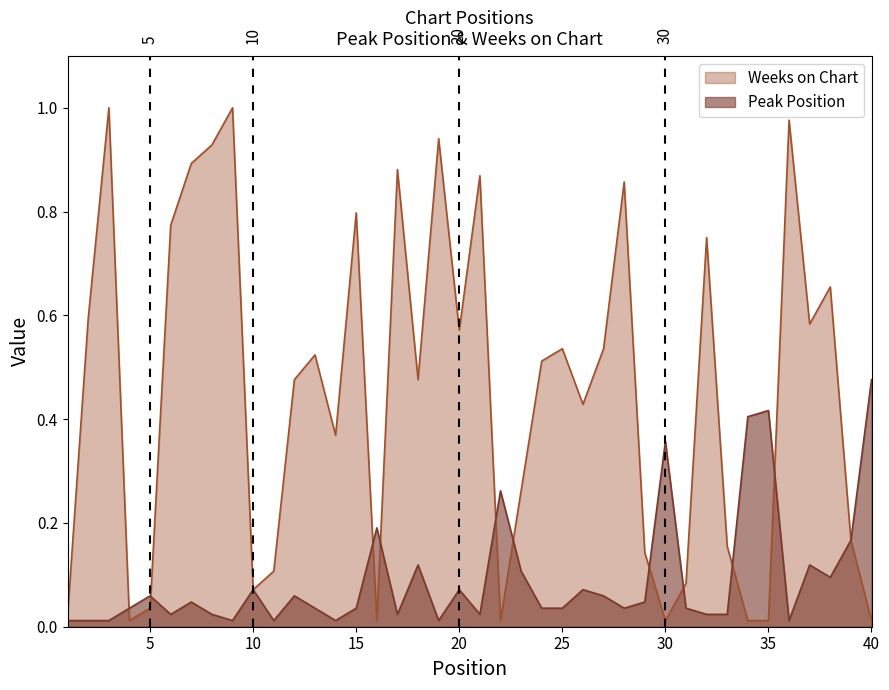

In Peak Position, how many points are lower than both neighbors (excluding endpoints)?

10